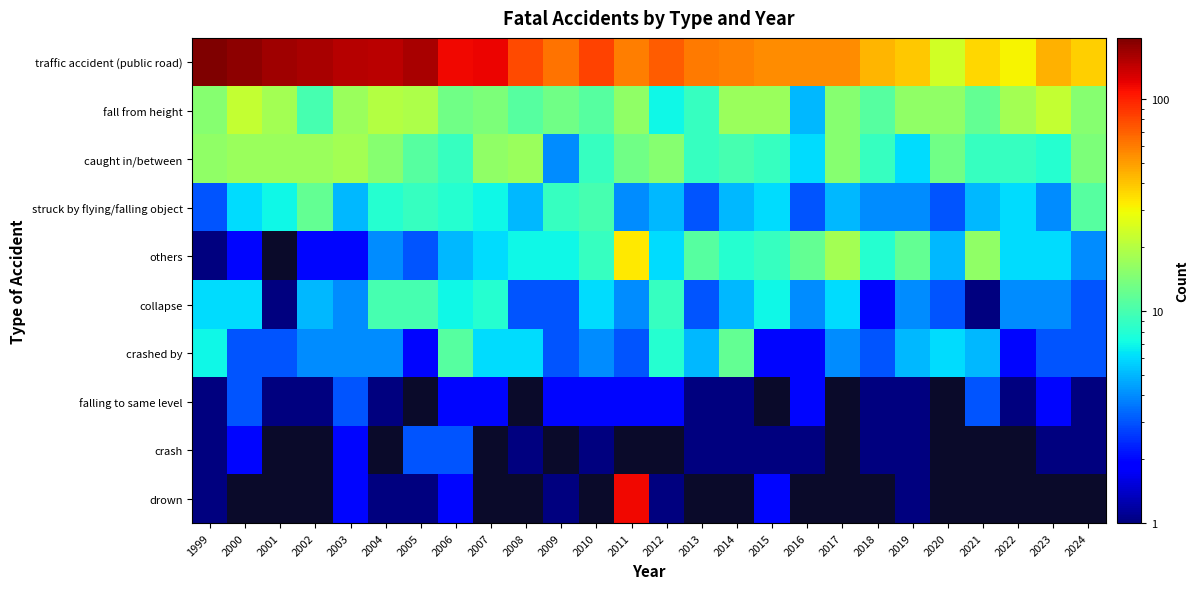

At 2010, list the series in order from smallest to largest.

crash, falling to same level, crashed by, collapse, caught in/between, others, struck by flying/falling object, fall from height, traffic accident (public road), drown